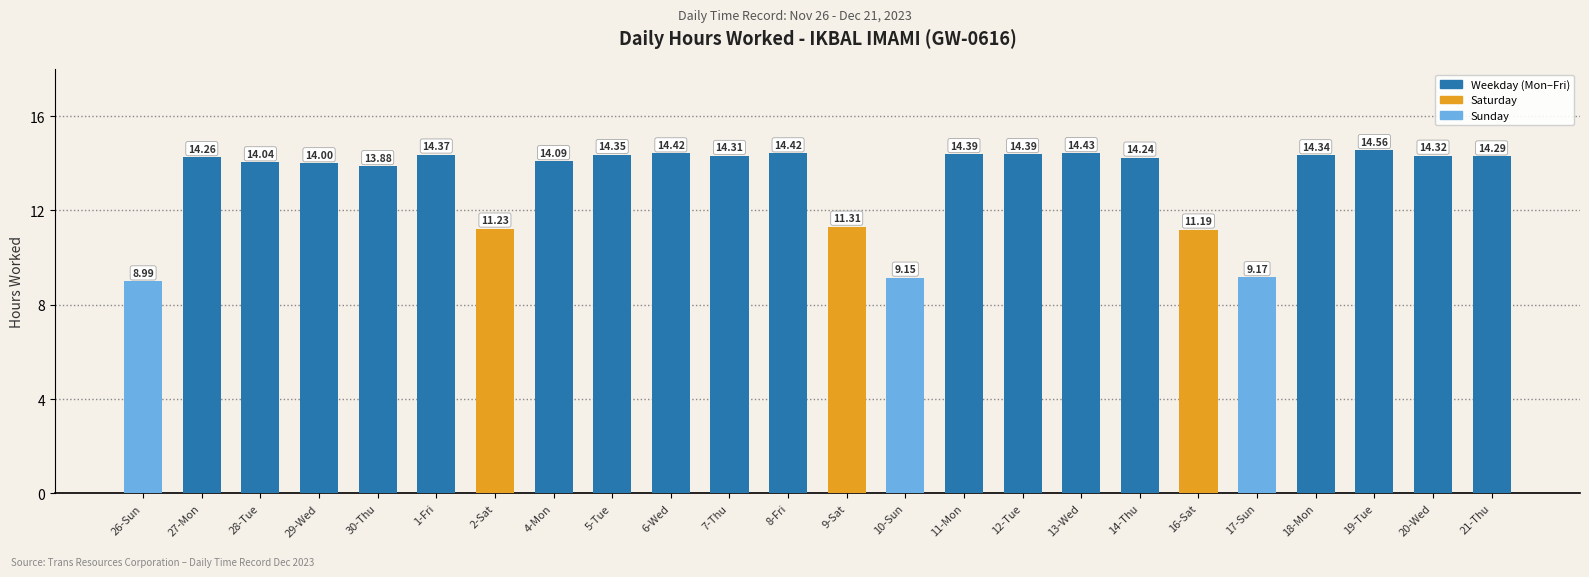

What is the sum of the values at 13-Wed and 10-Sun?

23.6